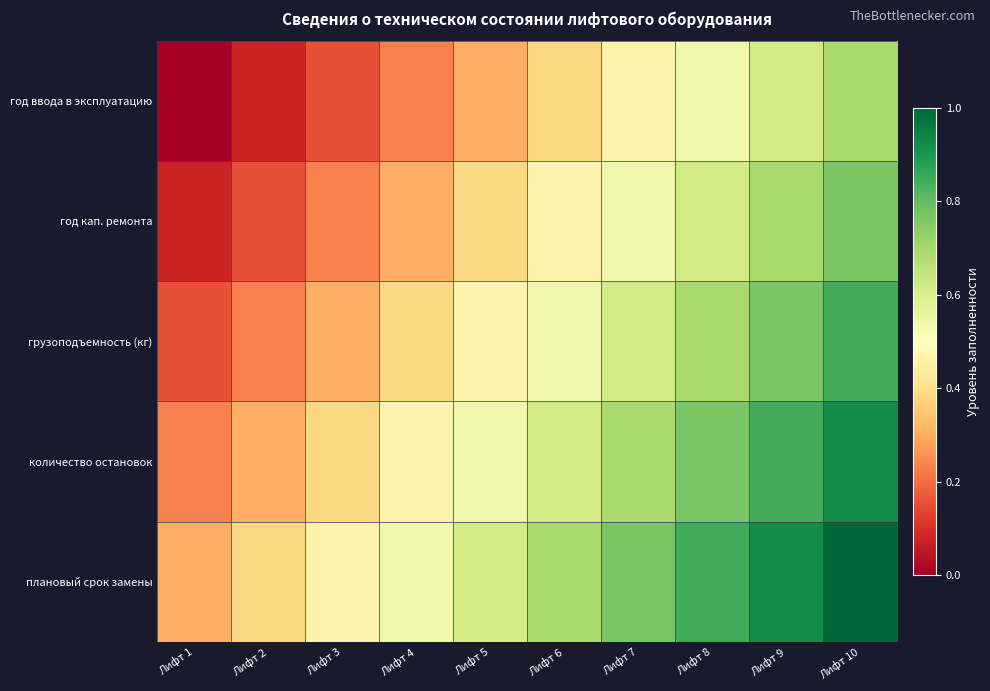

Which series has the widest spread of values?

год ввода в эксплуатацию